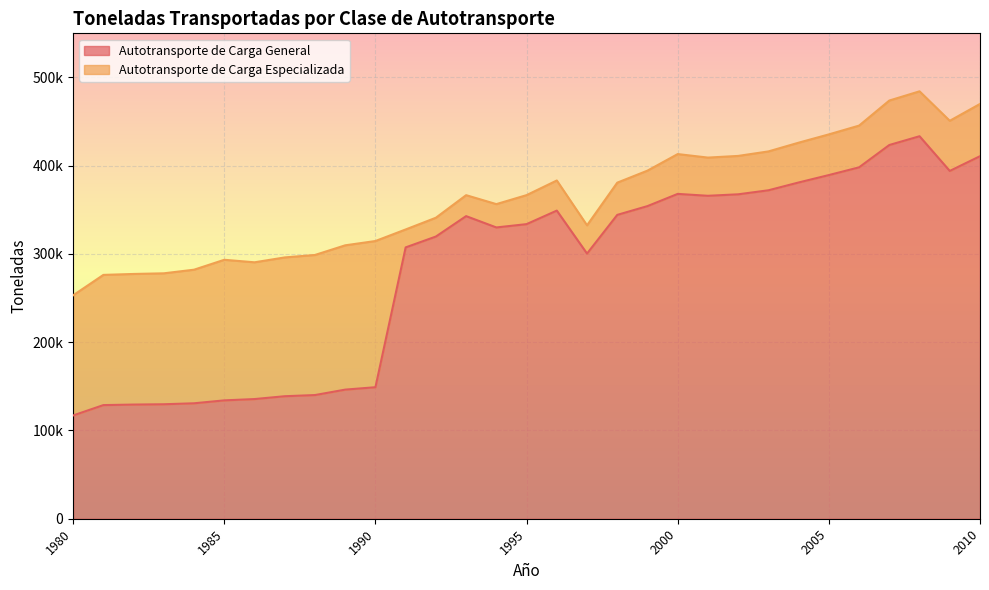

Which has a higher value, 1995 or 1980?

1995